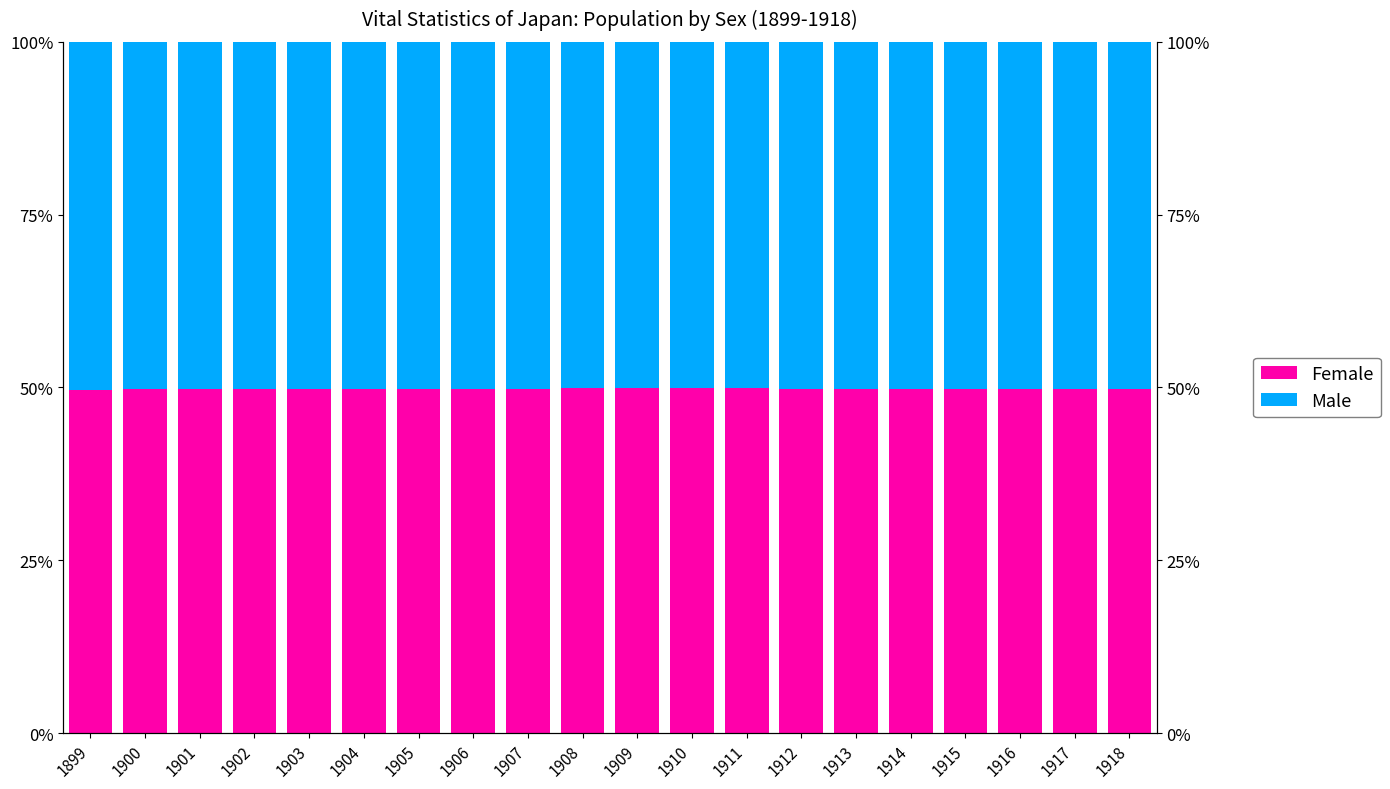

Is the value of Female at 1916 greater than the value of Male at 1907?

No